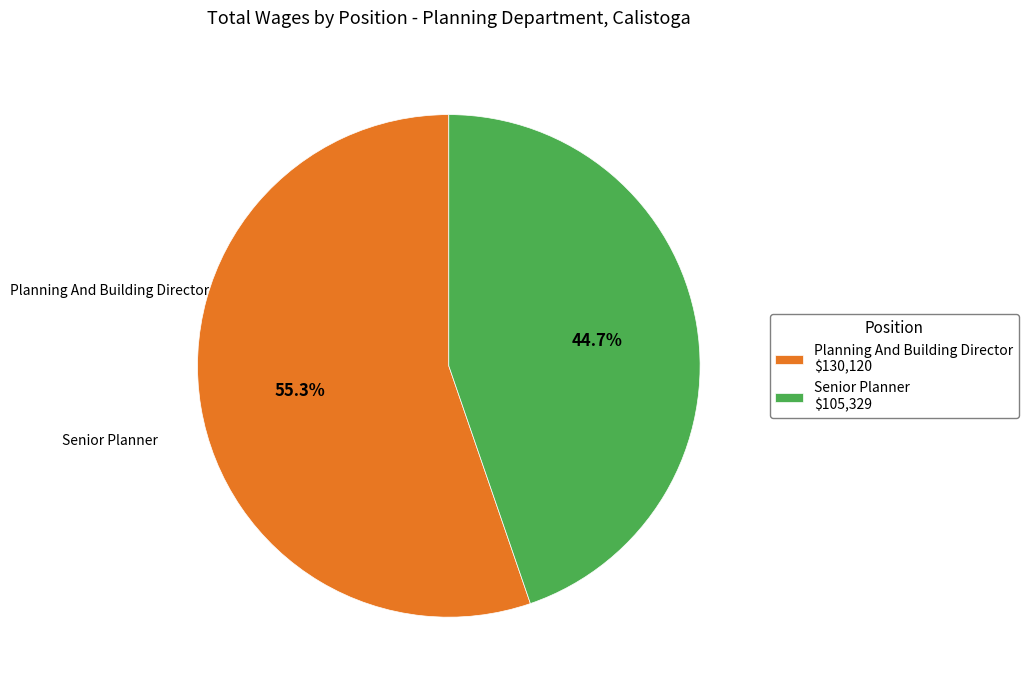

What percentage is the Senior Planner slice, to the nearest percent?

45%